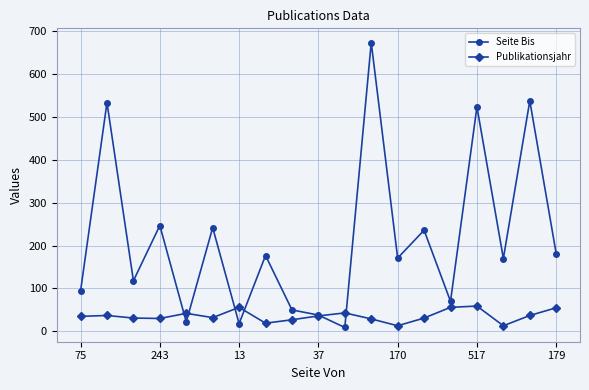

Count the number of data series in this chart.

2